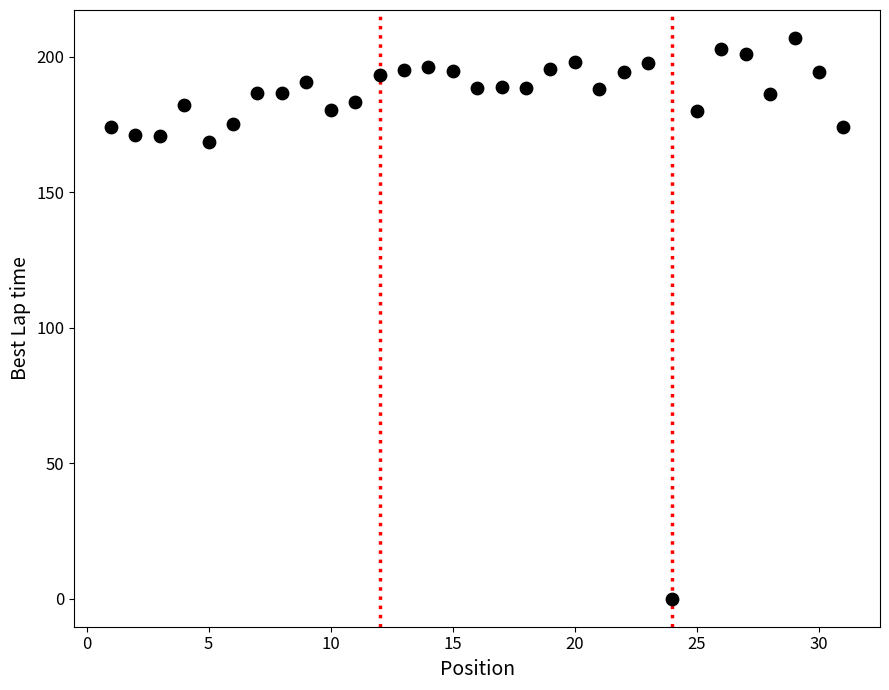

What is the range of Y values (max minus min)?

207.0